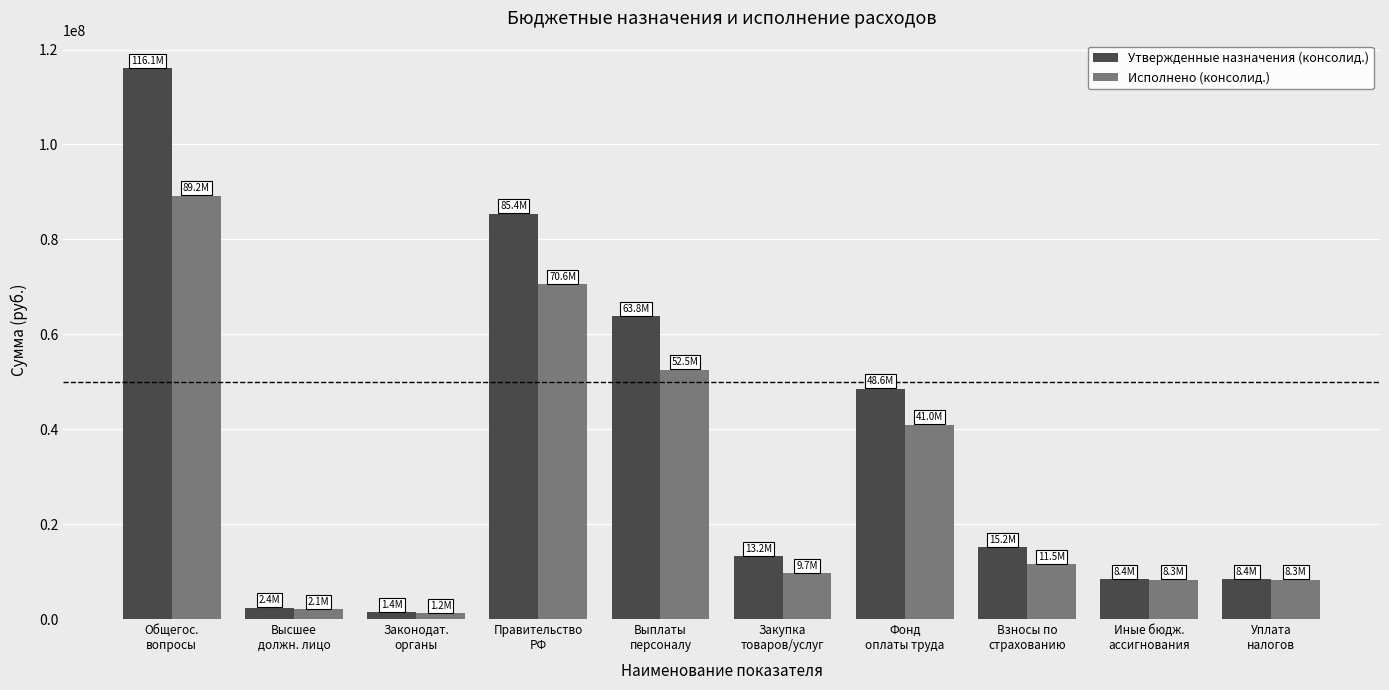

Where is Исполнено (консолид.) nearest to the value 45220567?

Фонд
оплаты труда